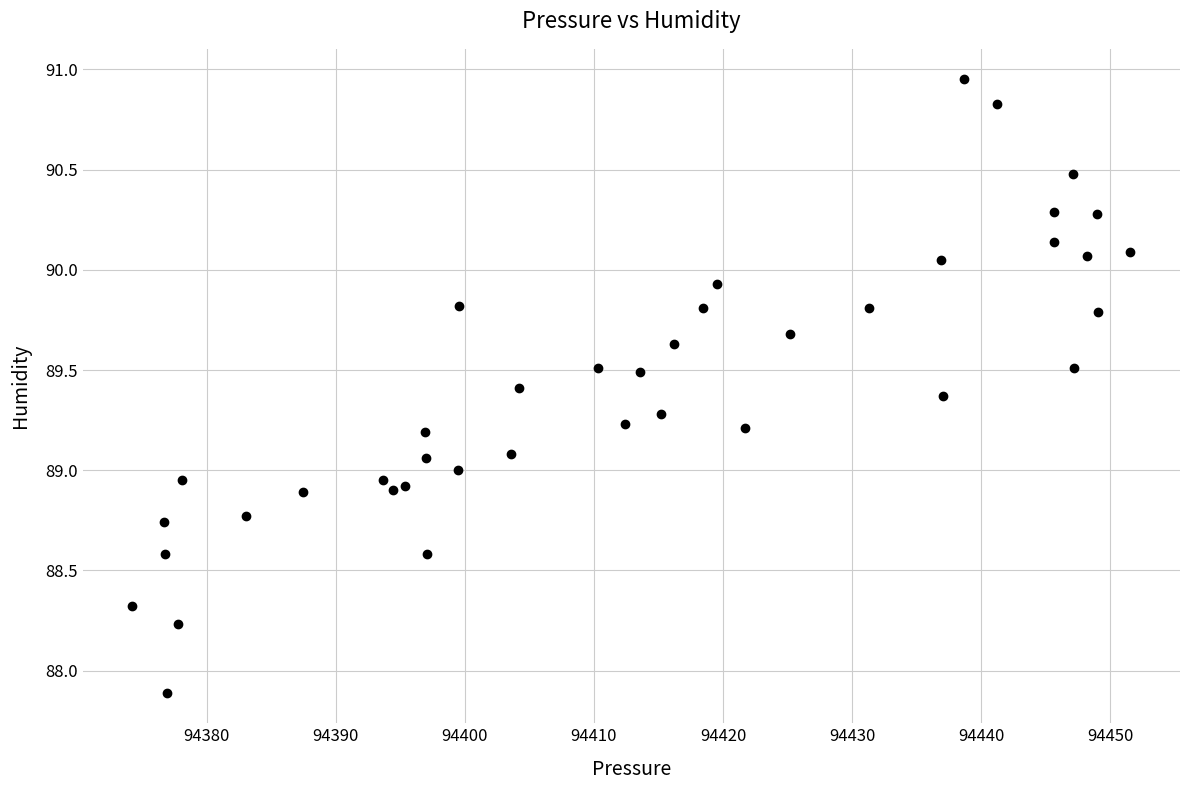

What is the range of Y values (max minus min)?

3.1